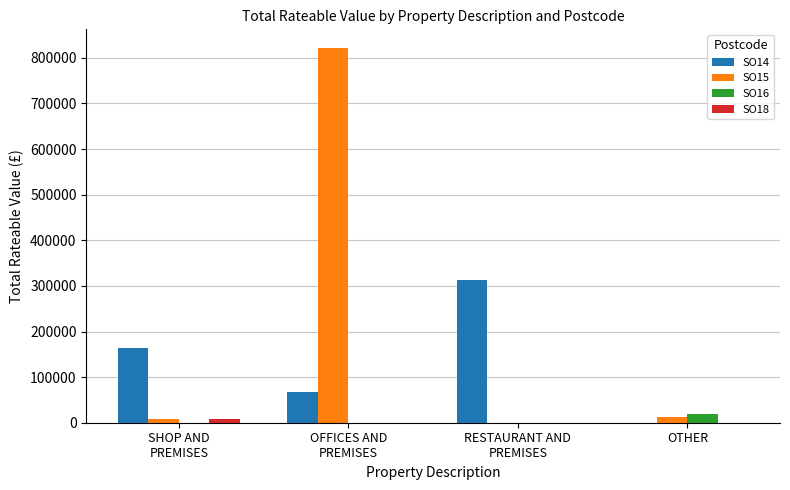

The SO14 series shows -175209 at OTHER. True or false?

False